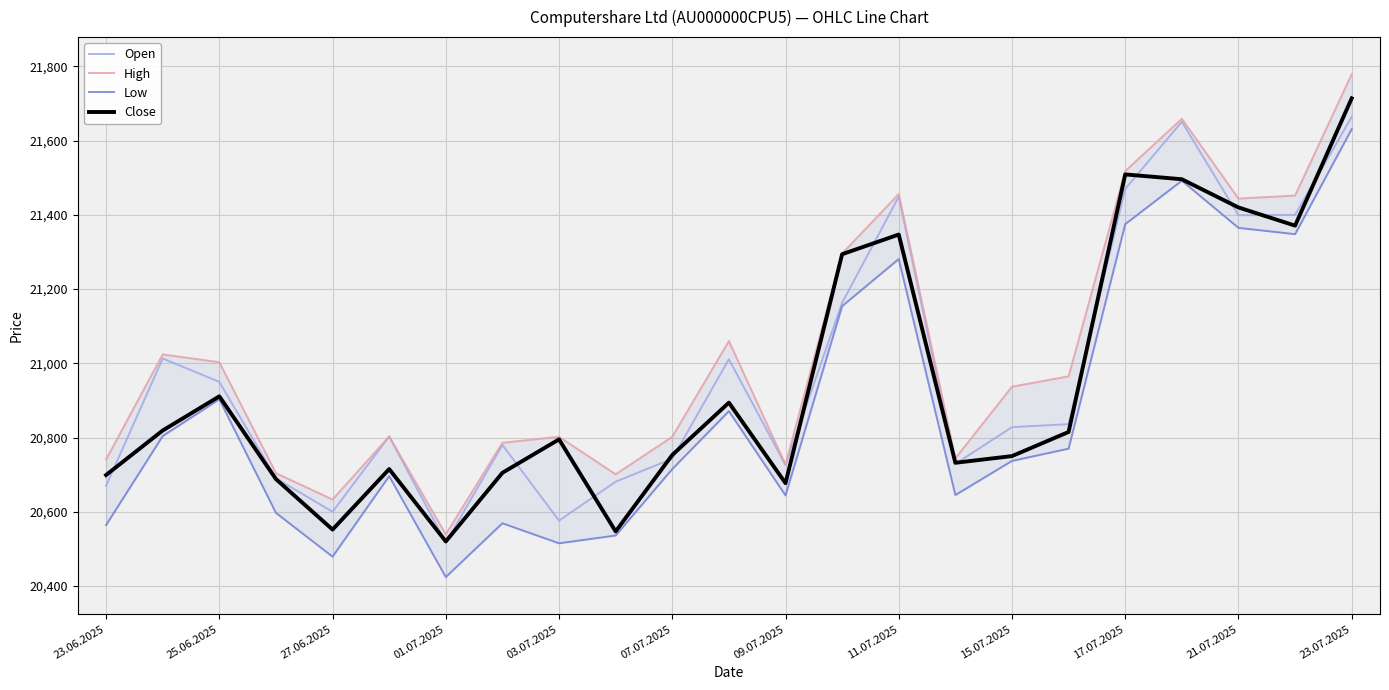

What is the lowest value of the Close series?

20520